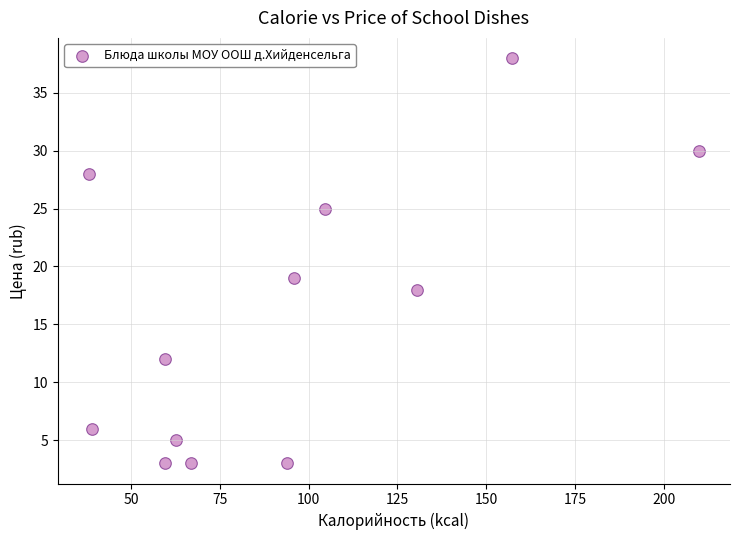

What Y value in the scatter plot is closest to 20?

19